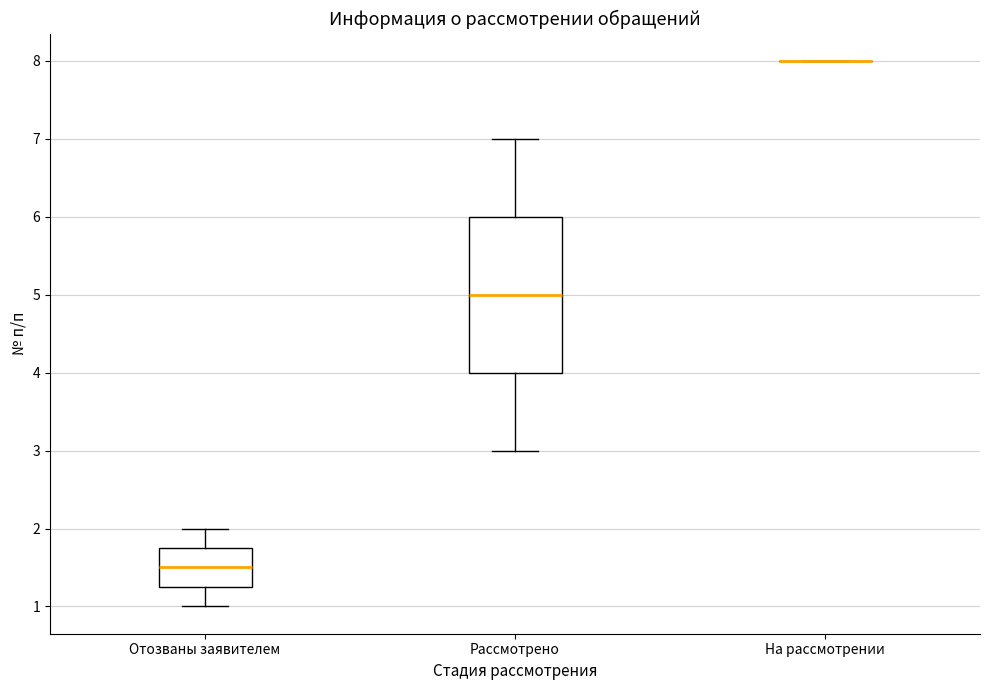

Comparing the boxes themselves (not the whiskers), which one is the tallest?

Рассмотрено